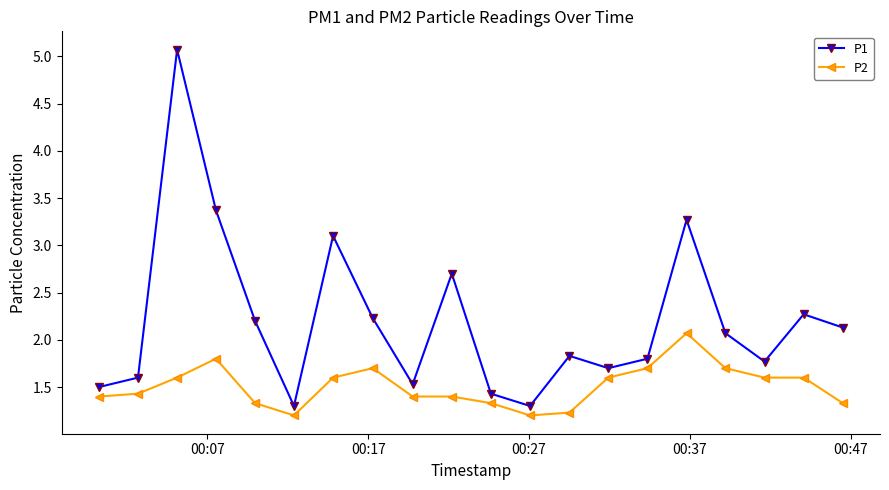

What is the greatest value displayed?

5.1